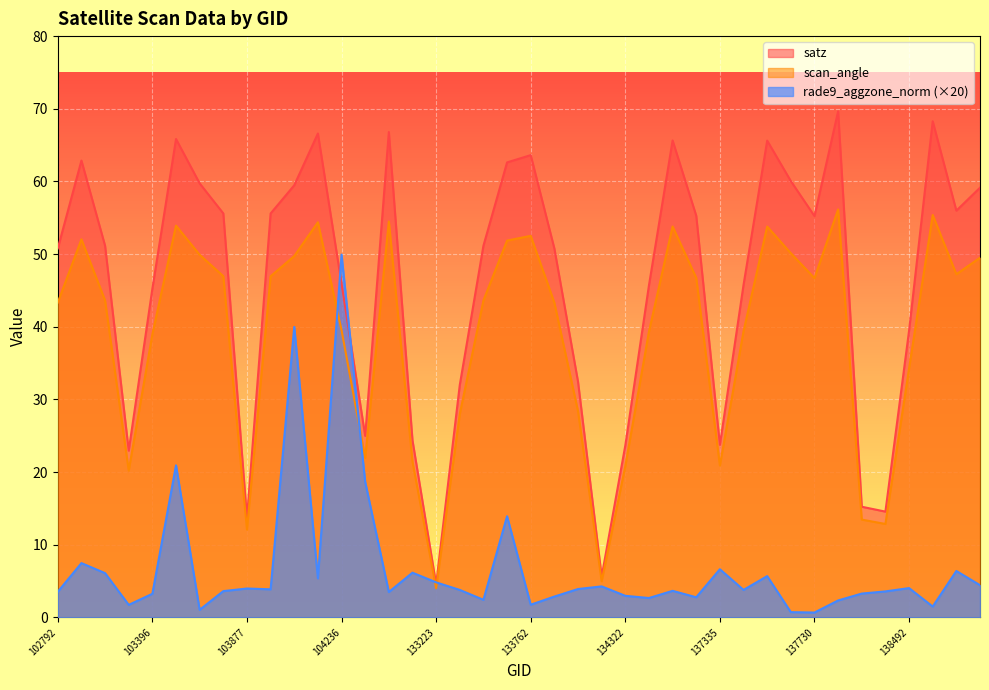

Reading left to right, transcribe all the data shown in this chart.

satz: 102792=50.8	102800=62.9	102919=51.1	103278=22.9	103396=45.2	103405=65.8	103515=59.7	103524=55.6	103877=13.7	104111=55.6	104119=59.5	104228=66.6	104236=45.9	104355=25.0	132847=66.8	133040=24.4	133223=4.5	133404=32.0	133584=51.1	133597=62.6	133762=63.6	133775=50.8	133957=32.5	134138=5.6	134322=23.7	134505=45.7	134517=65.6	134700=55.3	137335=23.8	137525=45.8	137538=65.6	137715=60.0	137730=55.2	137903=69.7	138105=15.2	138296=14.6	138492=39.5	138505=68.3	138688=56.0	138702=59.1
scan_angle: 102792=43.3	102800=52.0	102919=43.6	103278=20.2	103396=39.0	103405=53.9	103515=49.9	103524=47.0	103877=12.1	104111=47.0	104119=49.7	104228=54.4	104236=39.5	104355=22.0	132847=54.5	133040=21.4	133223=4.0	133404=28.0	133584=43.6	133597=51.9	133762=52.5	133775=43.3	133957=28.4	134138=5.0	134322=20.8	134505=39.3	134517=53.8	134700=46.7	137335=20.9	137525=39.4	137538=53.8	137715=50.1	137730=46.7	137903=56.1	138105=13.5	138296=12.9	138492=34.3	138505=55.4	138688=47.2	138702=49.5
rade9_aggzone_norm: 102792=3.5	102800=7.5	102919=6.1	103278=1.7	103396=3.3	103405=20.9	103515=1.0	103524=3.6	103877=4.0	104111=3.9	104119=40.0	104228=5.4	104236=49.9	104355=18.6	132847=3.5	133040=6.2	133223=4.8	133404=3.8	133584=2.4	133597=13.9	133762=1.7	133775=2.9	133957=3.9	134138=4.3	134322=3.0	134505=2.7	134517=3.7	134700=2.8	137335=6.6	137525=3.8	137538=5.7	137715=0.7	137730=0.7	137903=2.3	138105=3.3	138296=3.6	138492=4.0	138505=1.5	138688=6.4	138702=4.4